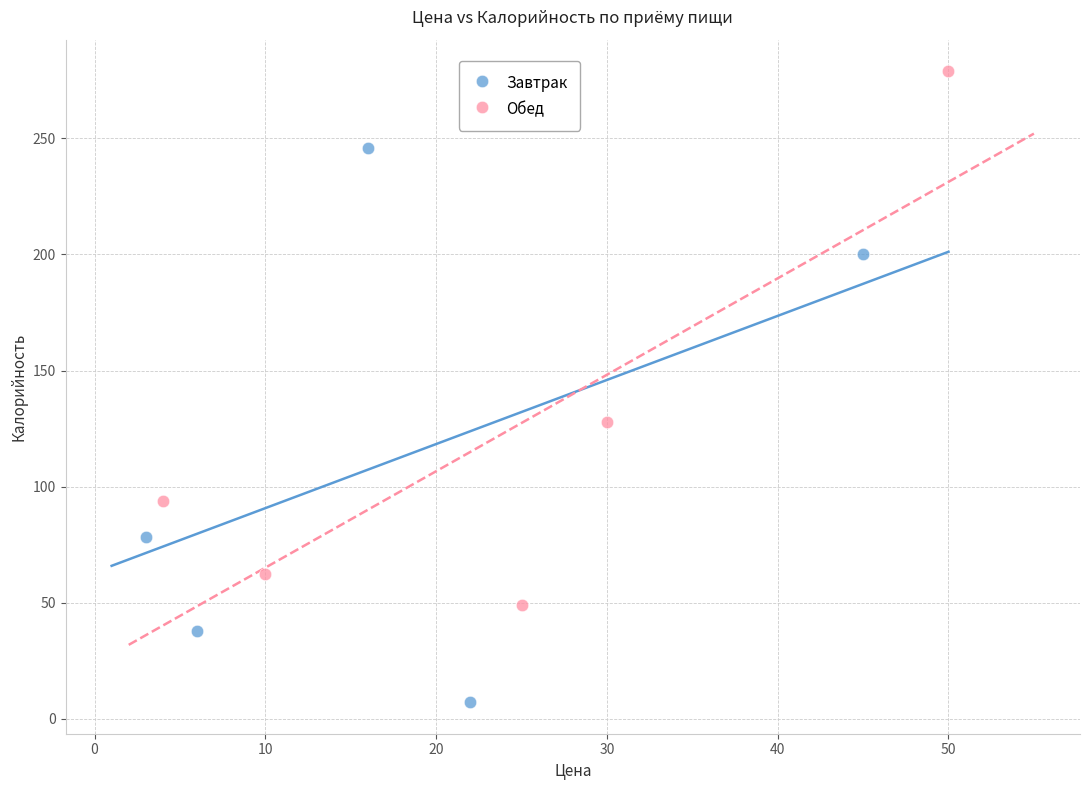

Which series reaches the maximum Y coordinate?

Обед